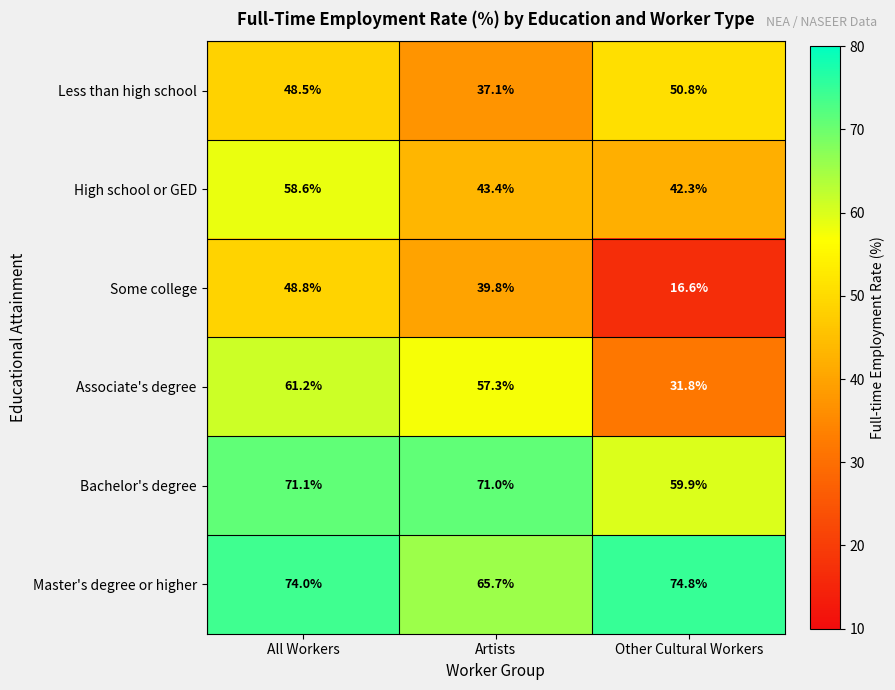

Which series has the widest spread of values?

Some college